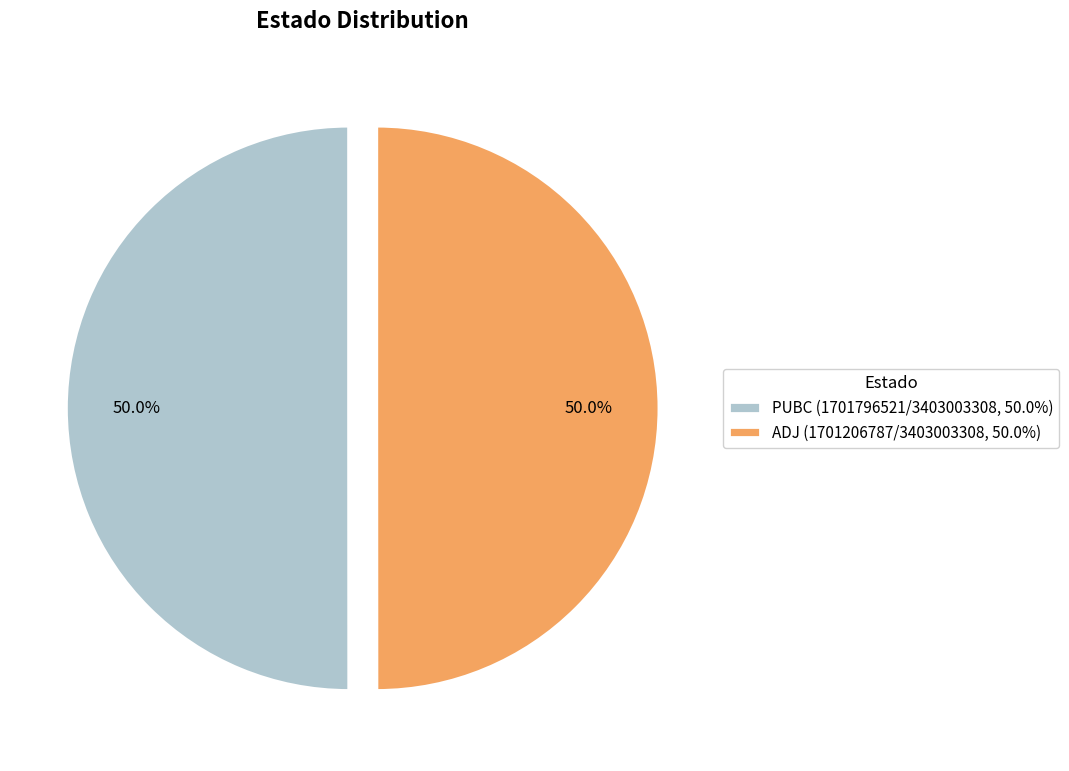

Do PUBC (1701796521/3403003308, 50.0%) and ADJ (1701206787/3403003308, 50.0%) together represent more than half of the pie?

Yes